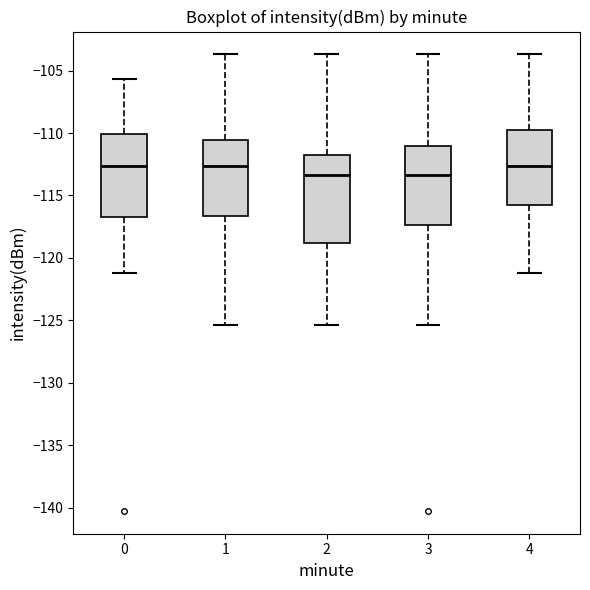

Reading left to right, read every box against the y-axis: the position of its median line, the range the box covers, and the ends of its whiskers. The values are not printed on the chart, so give them approximately, as read against the axis.

0: median -112.5, box -116.5 to -110.0, whiskers -121.0 to -105.5
1: median -112.5, box -116.5 to -110.5, whiskers -125.5 to -103.5
2: median -113.5, box -119.0 to -112.0, whiskers -125.5 to -103.5
3: median -113.5, box -117.5 to -111.0, whiskers -125.5 to -103.5
4: median -112.5, box -116.0 to -110.0, whiskers -121.0 to -103.5